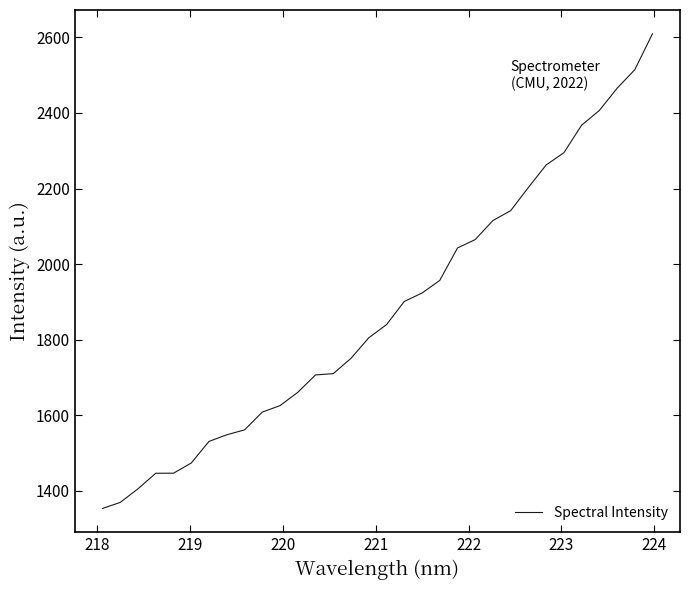

What is the smallest value displayed?

1353.6